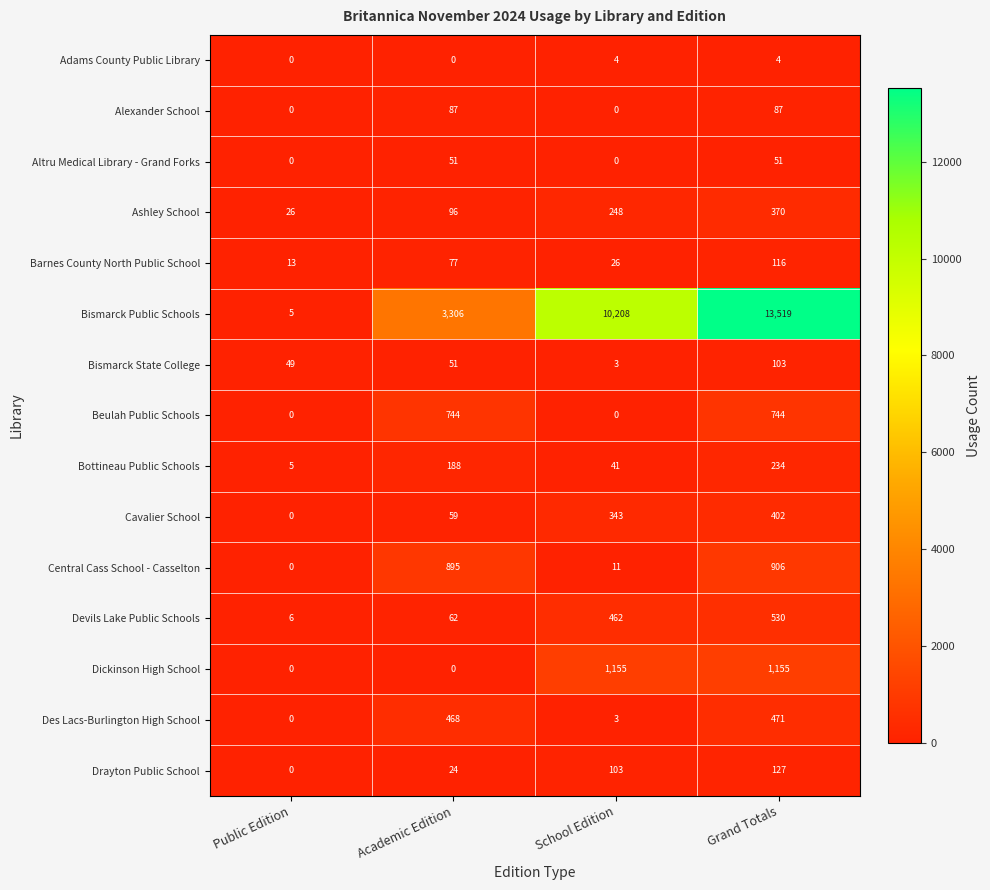

What is the minimum value for Bottineau Public Schools?

5